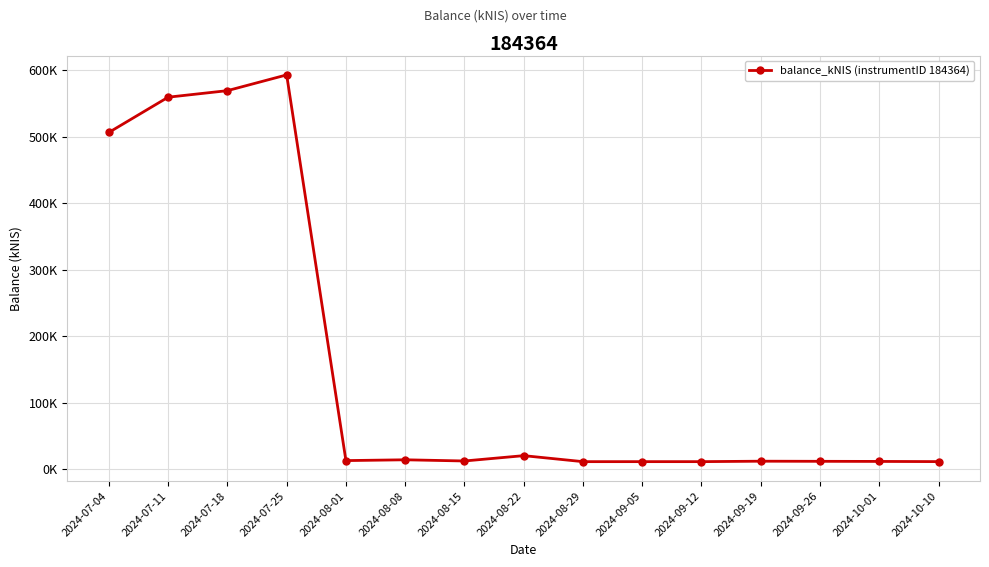

What is the minimum value shown in the chart?

11.3